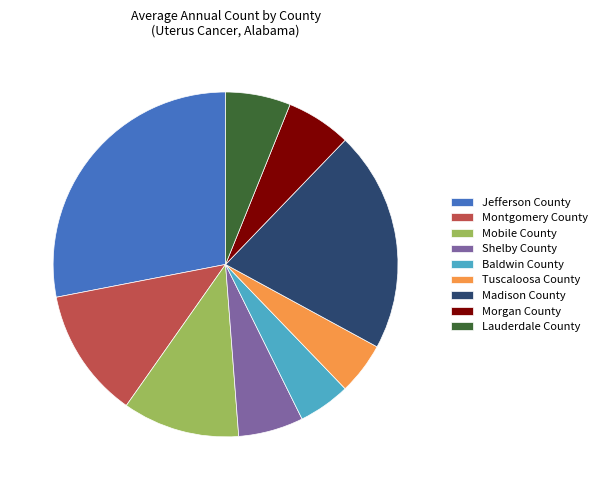

What is the largest slice in the pie chart?

Jefferson County